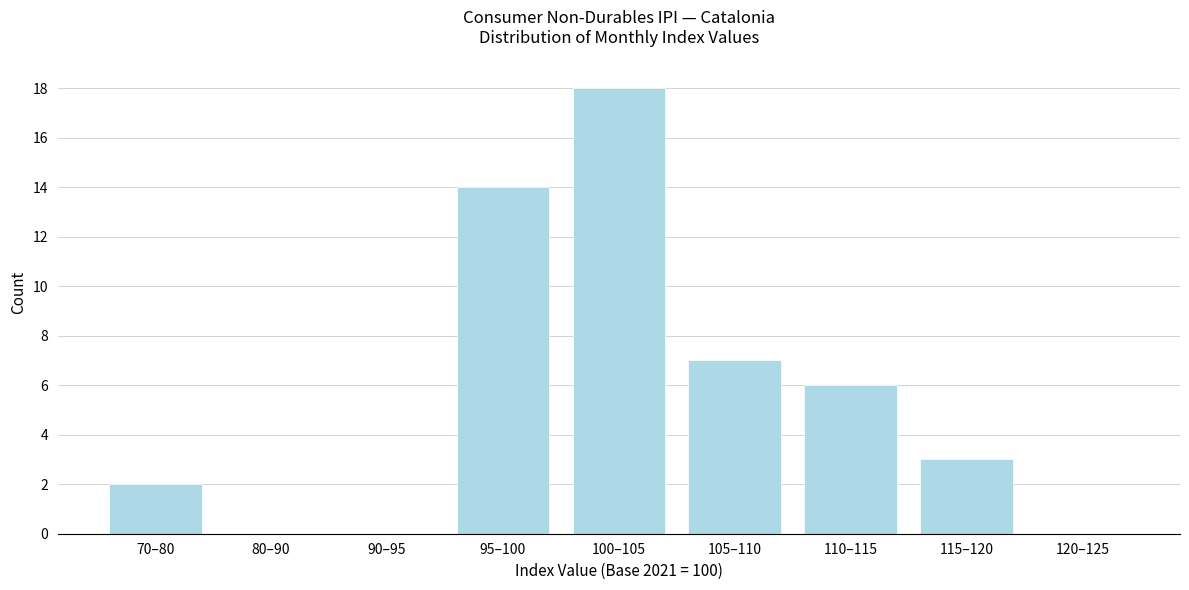

Reading left to right, transcribe all the data shown in this chart.

70–80=2	80–90=0	90–95=0	95–100=14	100–105=18	105–110=7	110–115=6	115–120=3	120–125=0